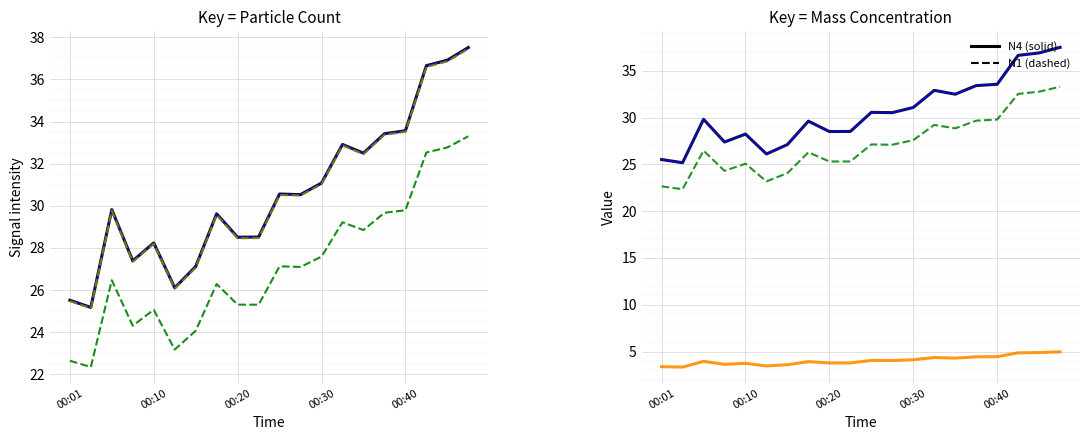

In N4, how many points are higher than both neighbors (excluding endpoints)?

5